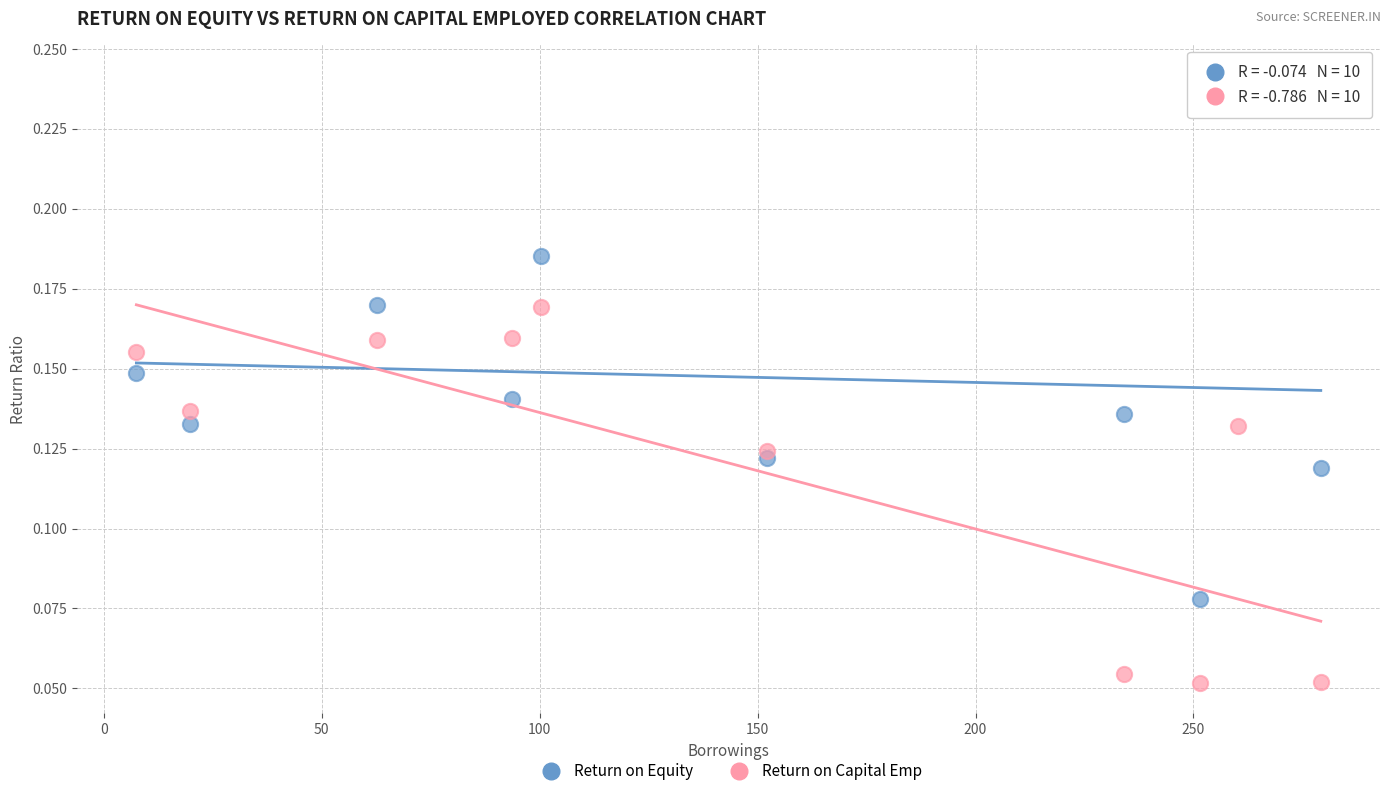

What is the X range (max minus min) for the scatter plot?

271.7